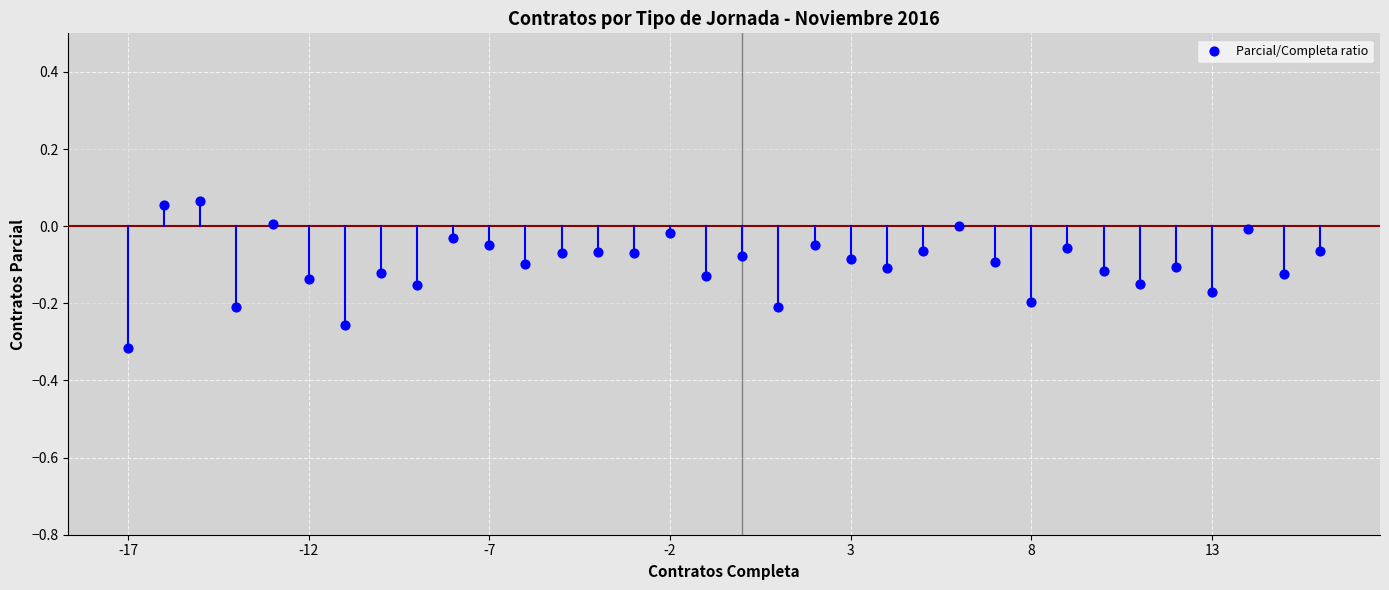

What is the range of Y values (max minus min)?

0.4